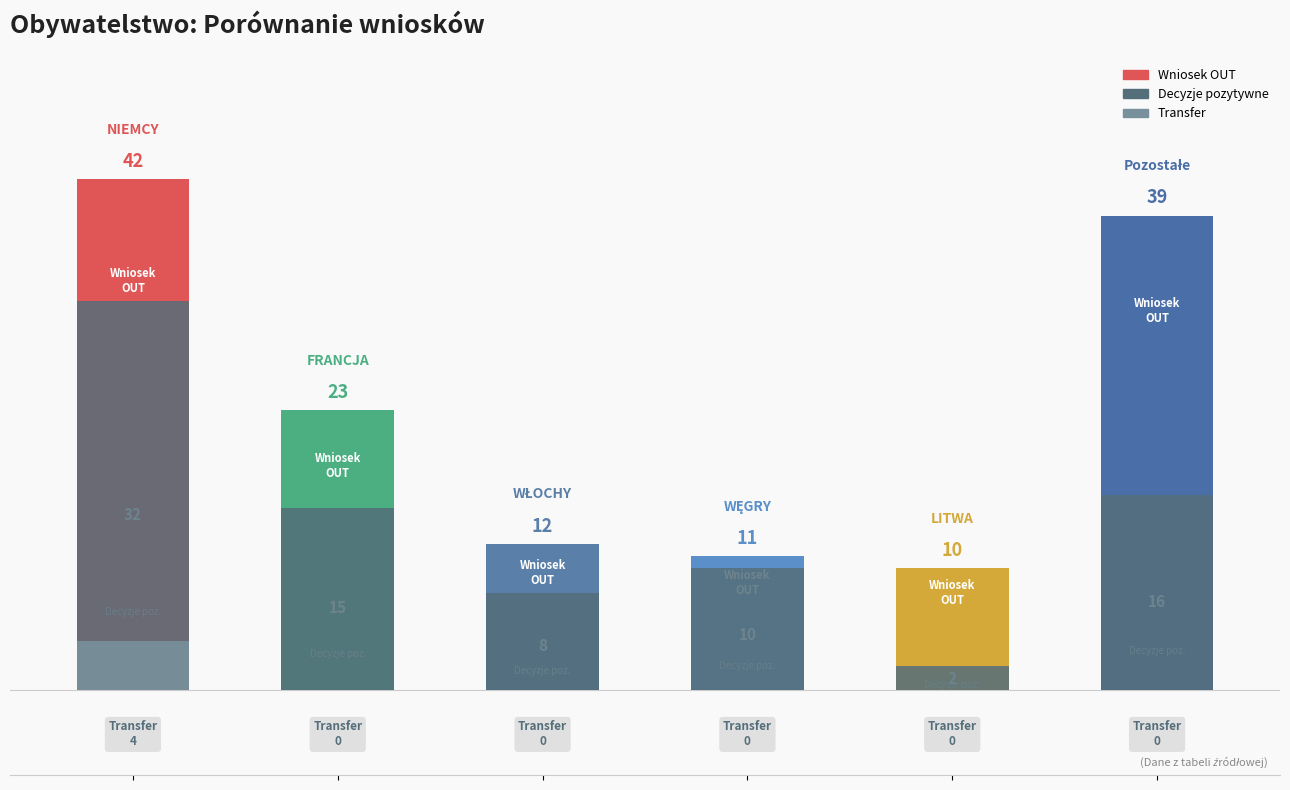

At which category is the sum across all series the highest?

NIEMCY